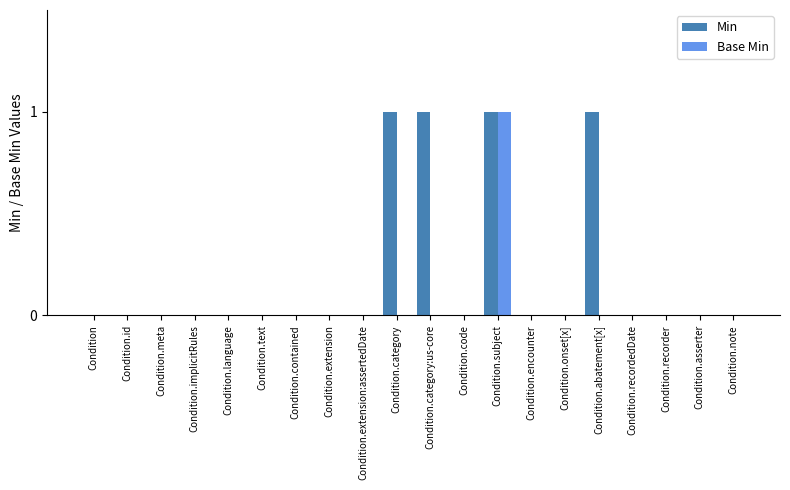

True or false: Min has a value of 0 at Condition.code.

True